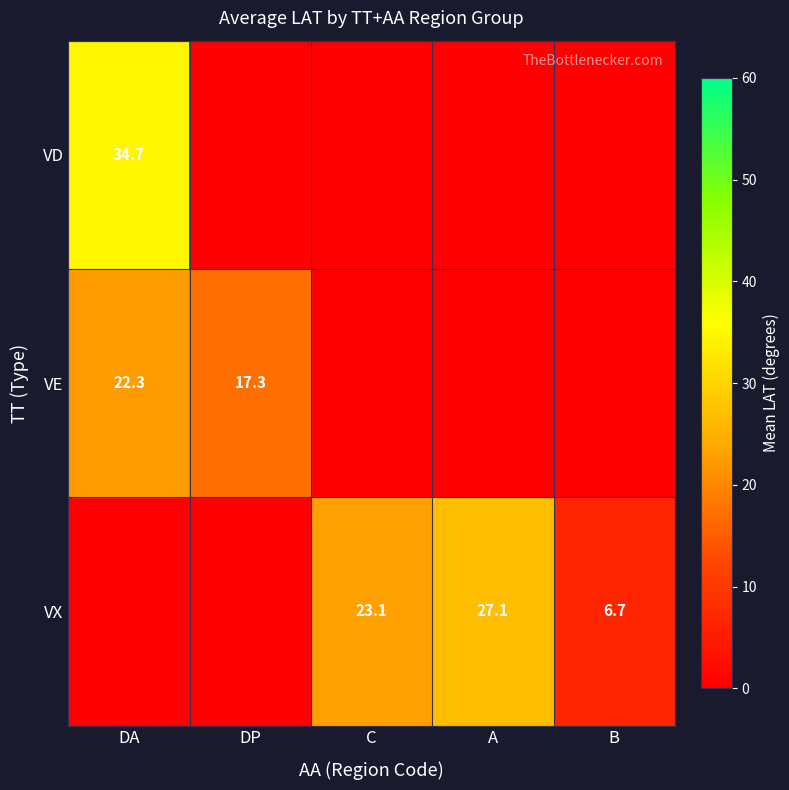

The VE series shows 22.3 at DA. True or false?

True